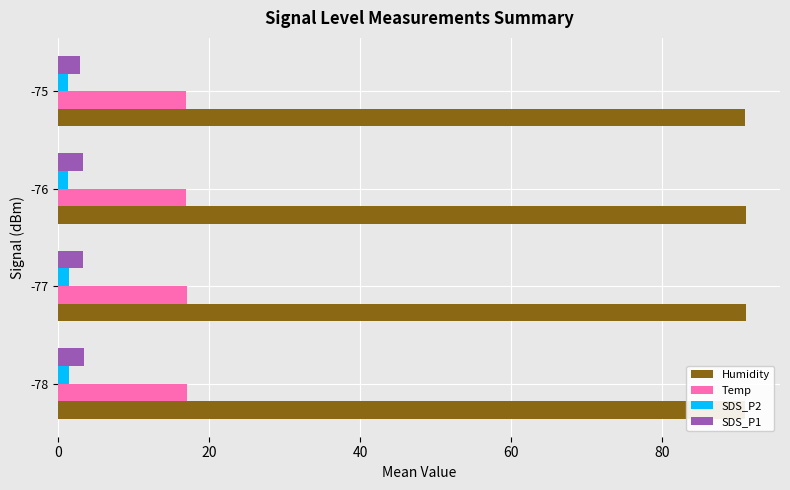

What is the average value of the SDS_P1 series?

3.2